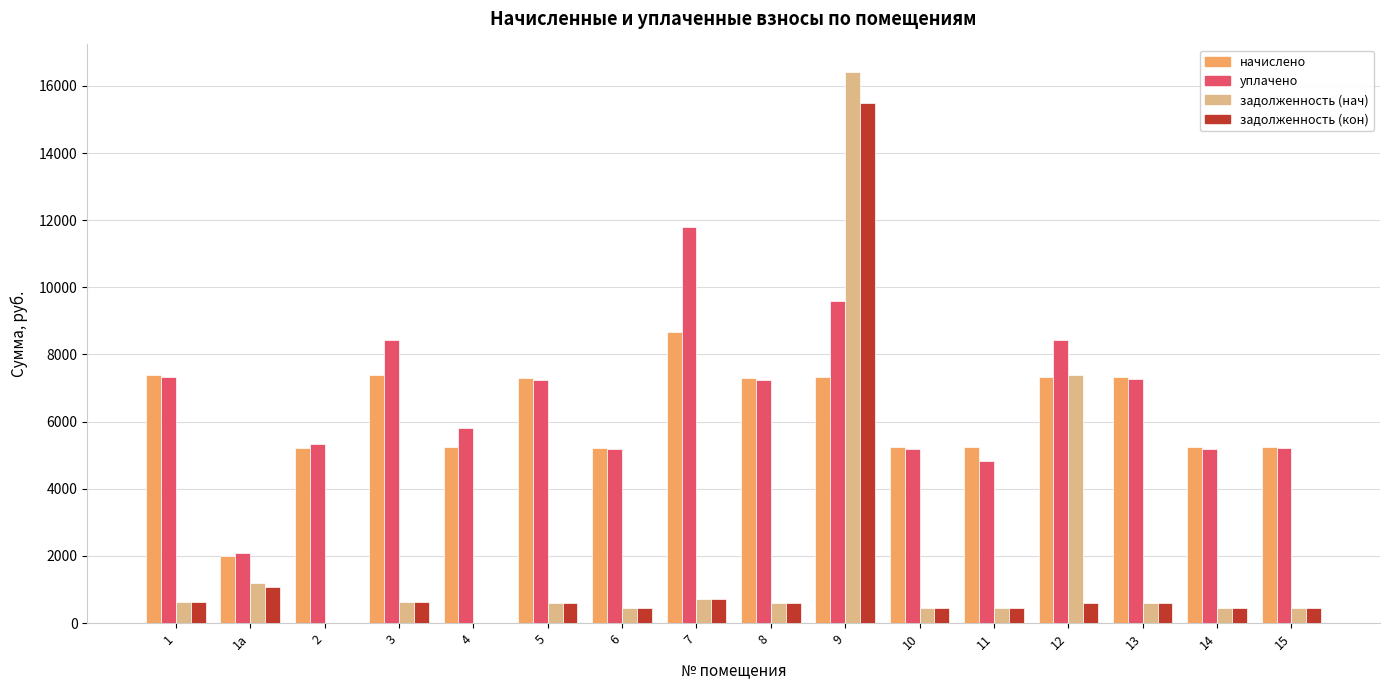

What is the sum of all начислено values?

98720.2